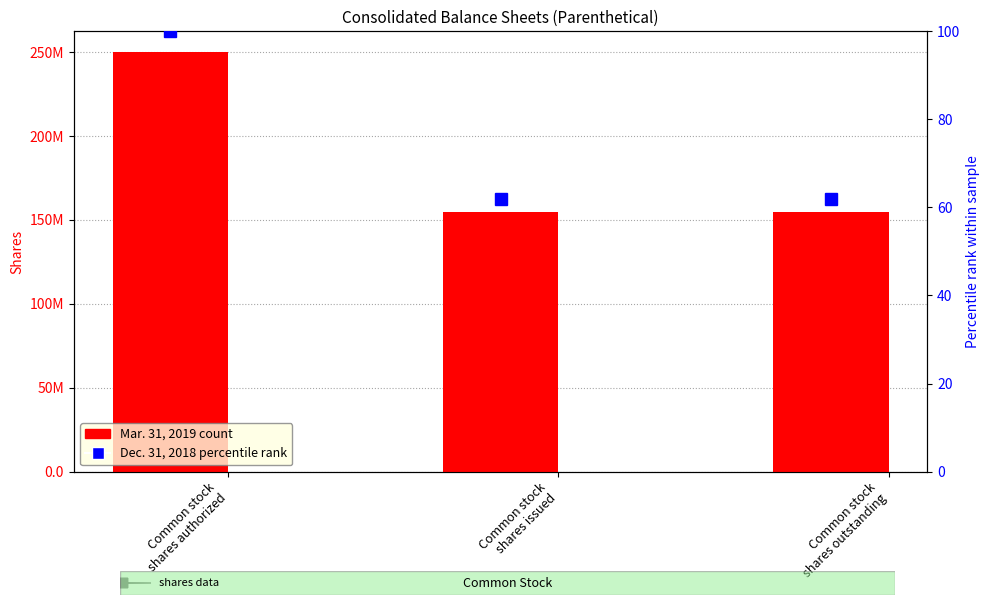

Is it true that Dec. 31, 2018 (% of max) equals 48.8 at Common stock
shares authorized?

False